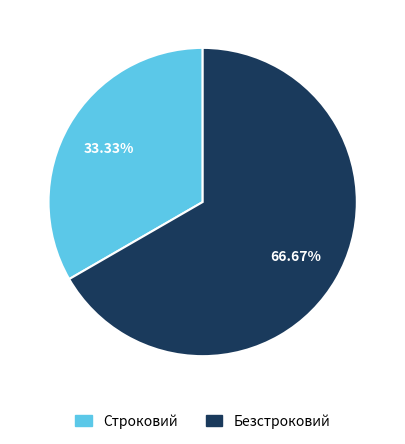

What percentage is NOT represented by Строковий?

66.7%